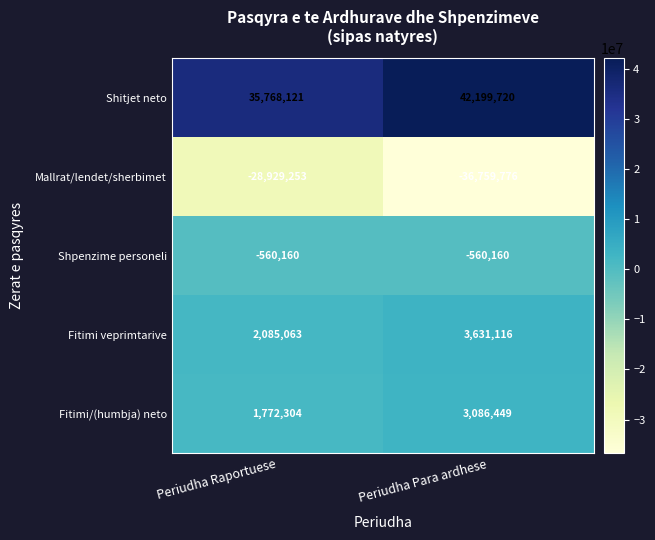

What is the total value across all series at Periudha Raportuese?

10136075